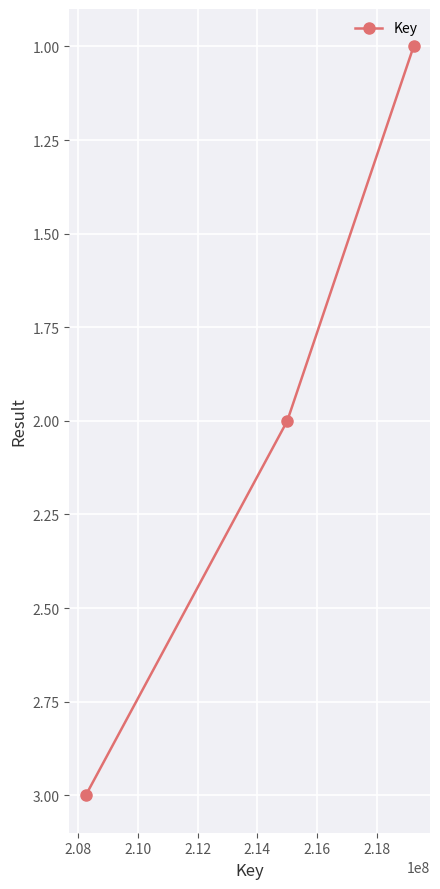

What is the greatest value displayed?

3